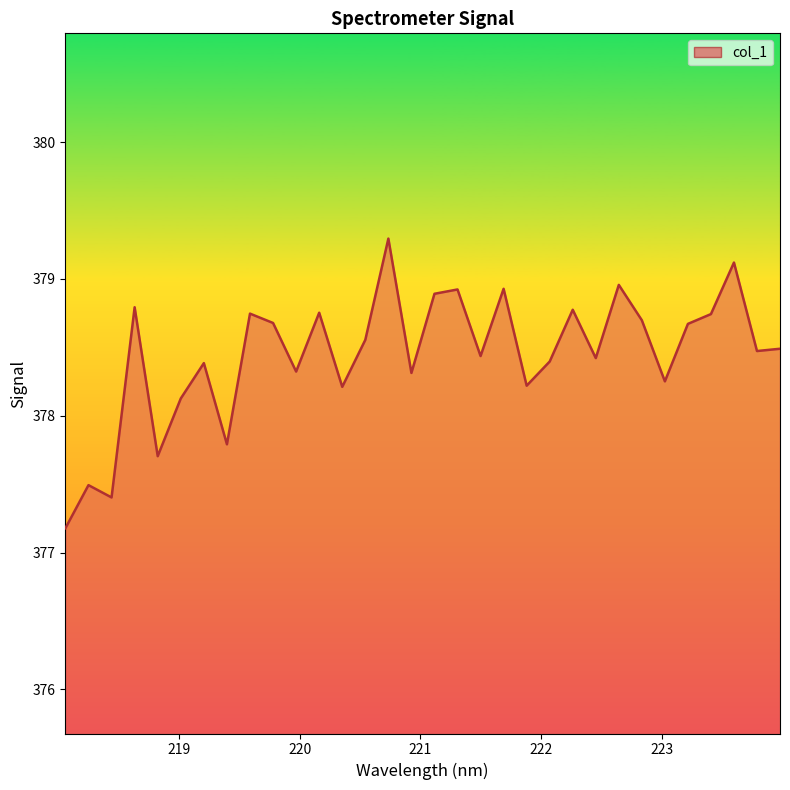

What is the smallest value displayed?

377.2